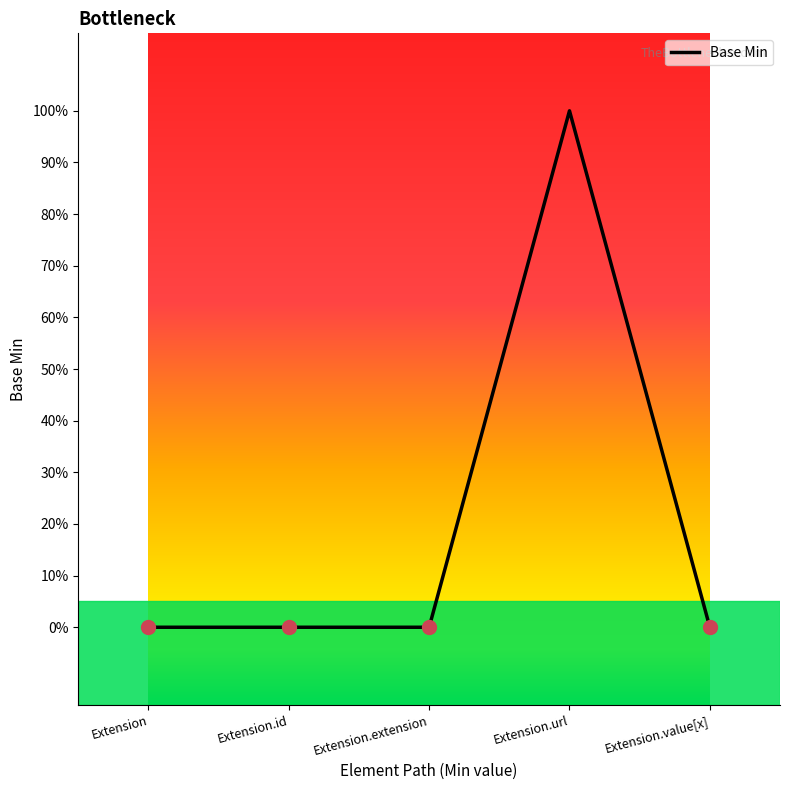

Does the chart display data point markers on the line(s)?

No